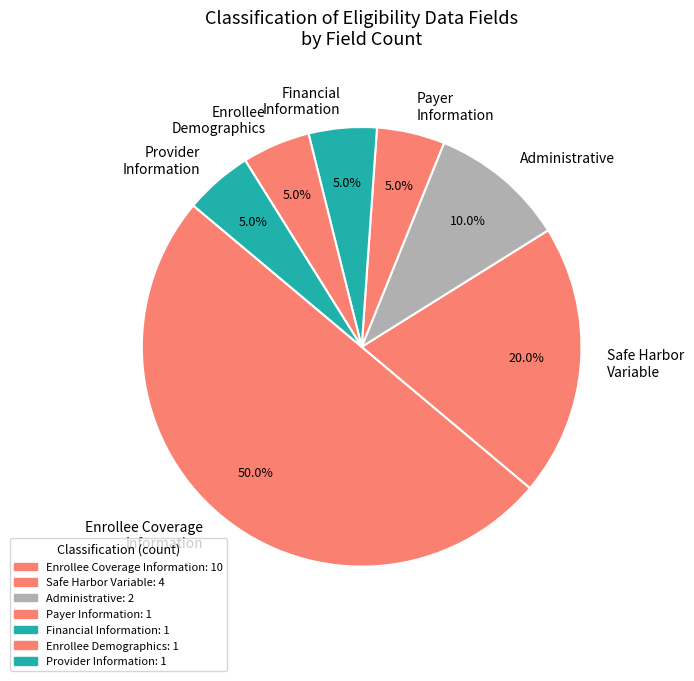

Approximately how many times larger is the value at Payer Information compared to Financial Information?

1.0